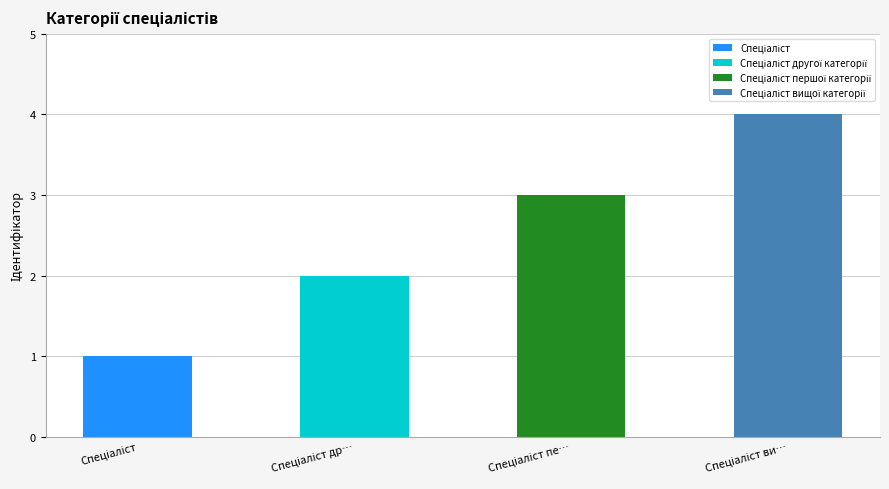

How many data points are above 3?

1